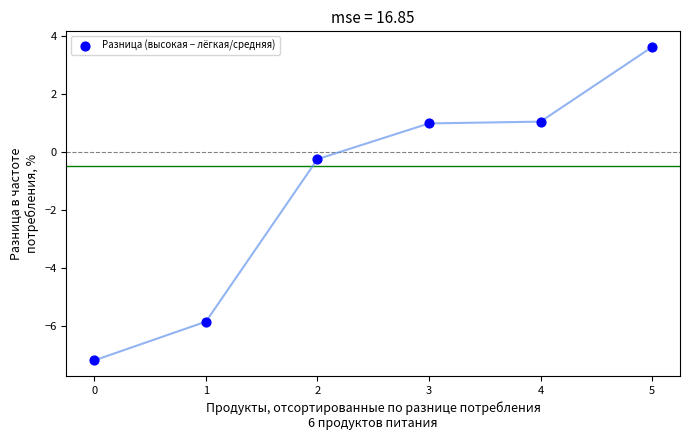

What Y value in the scatter plot is closest to -1?

-0.3